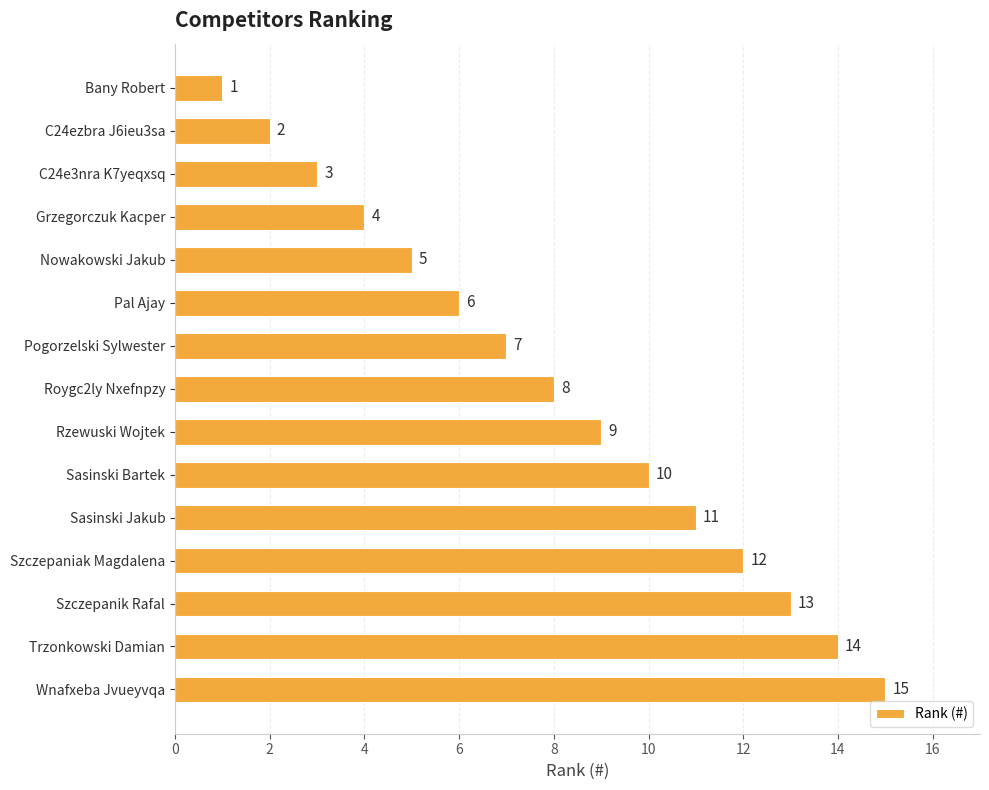

How many series are shown in this chart?

1